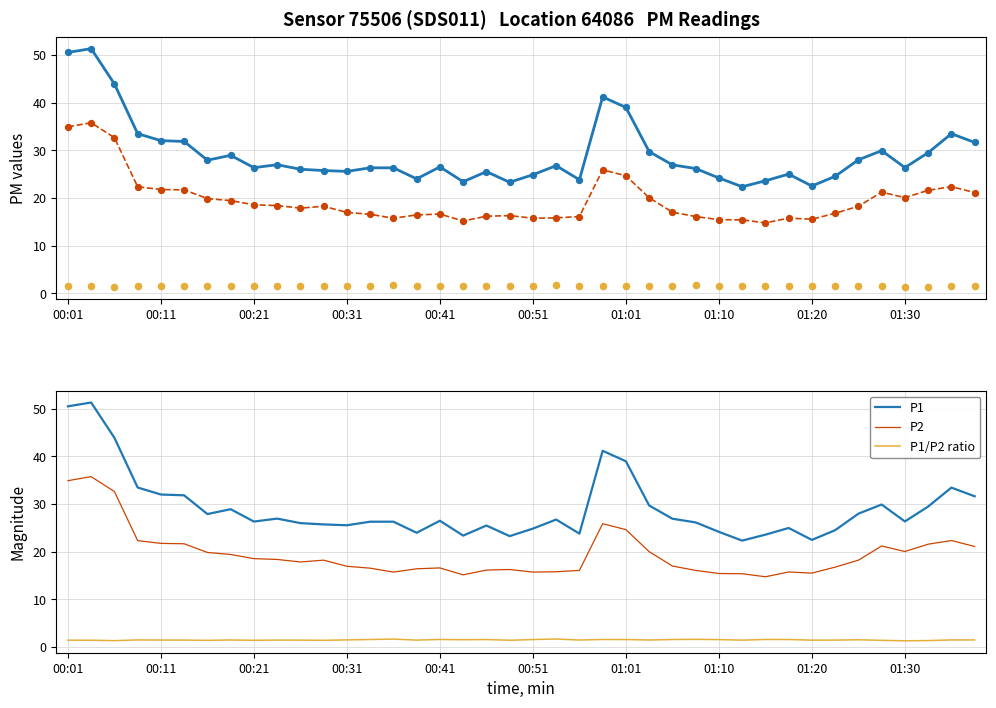

Which series has the largest total across all categories?

P1